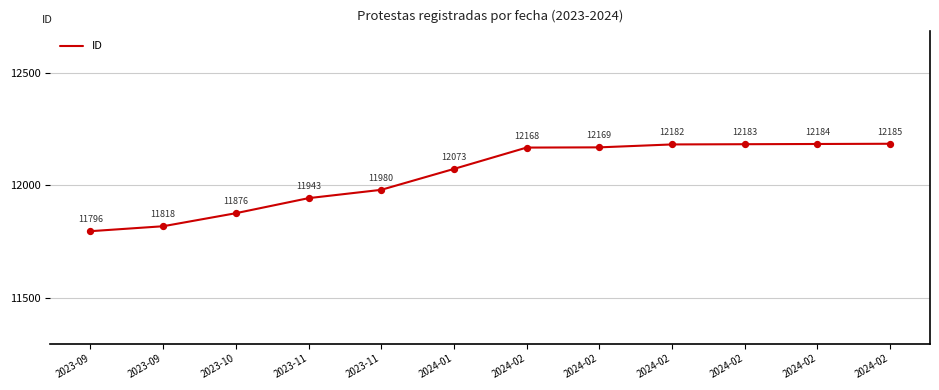

What is the change in value from 2023-11 to 2024-02?

+242